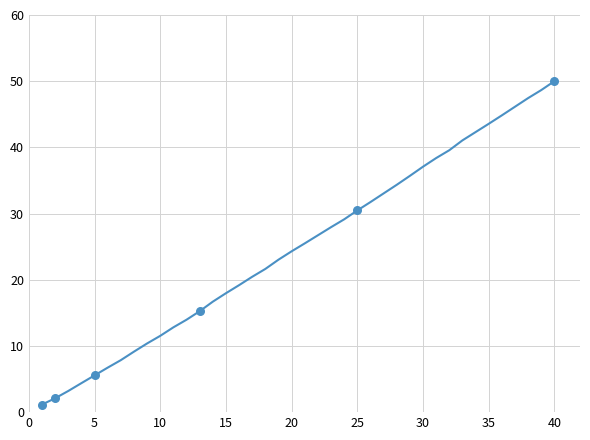

What is the maximum value shown in the chart?

50.0